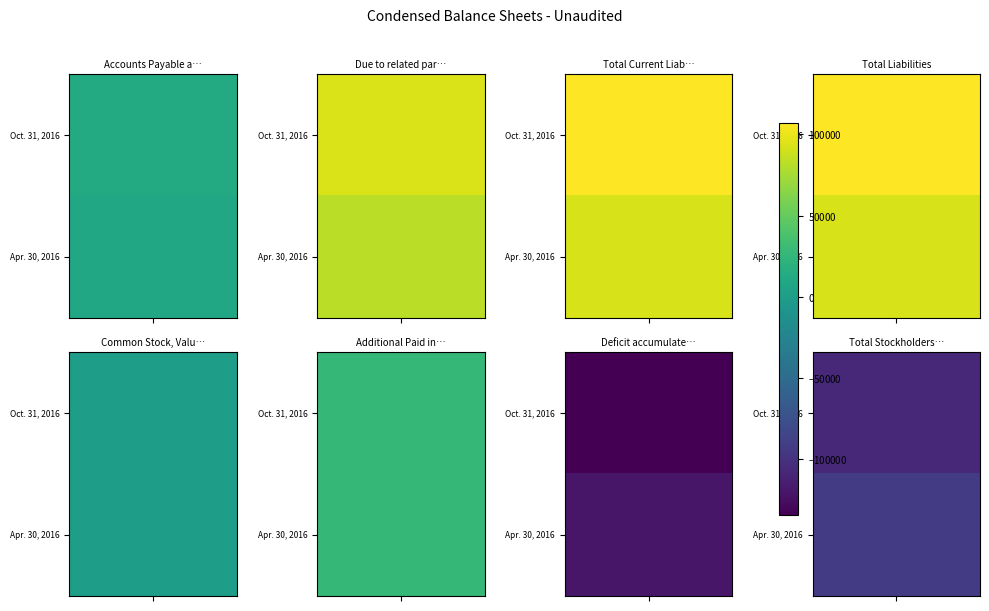

Is it true that Additional Paid in Capital equals 26655 at Apr. 30, 2016?

True